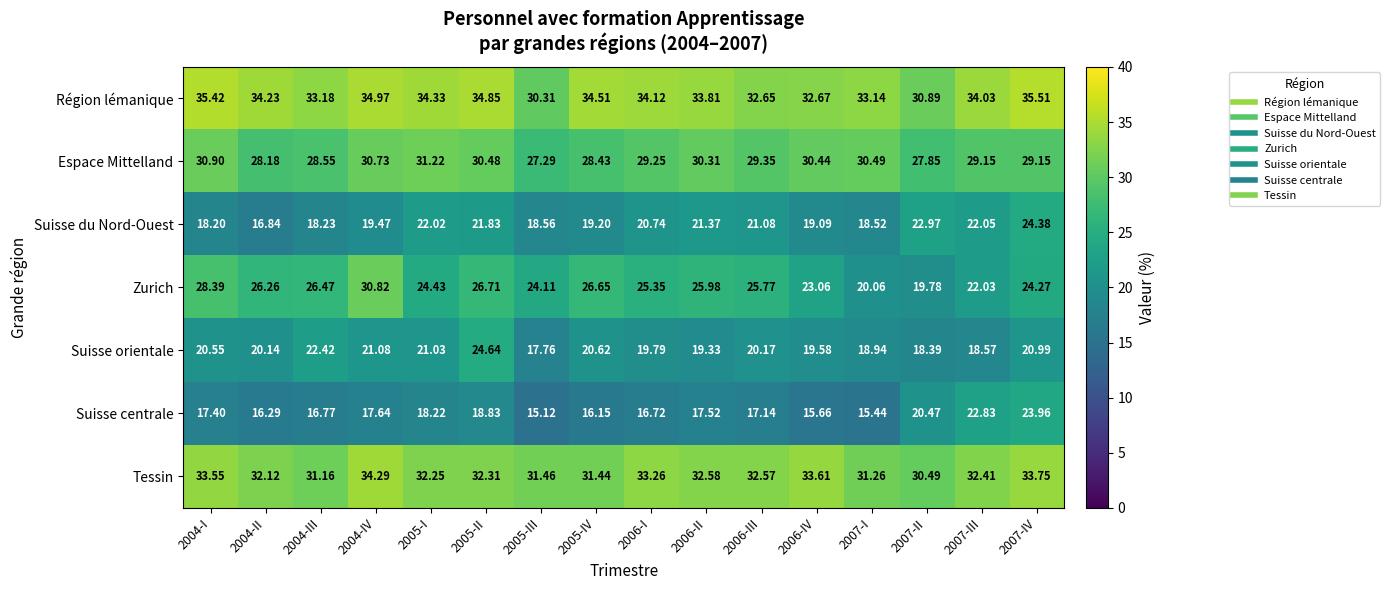

Which series changed the most between 2005-II and 2006-IV?

Suisse orientale